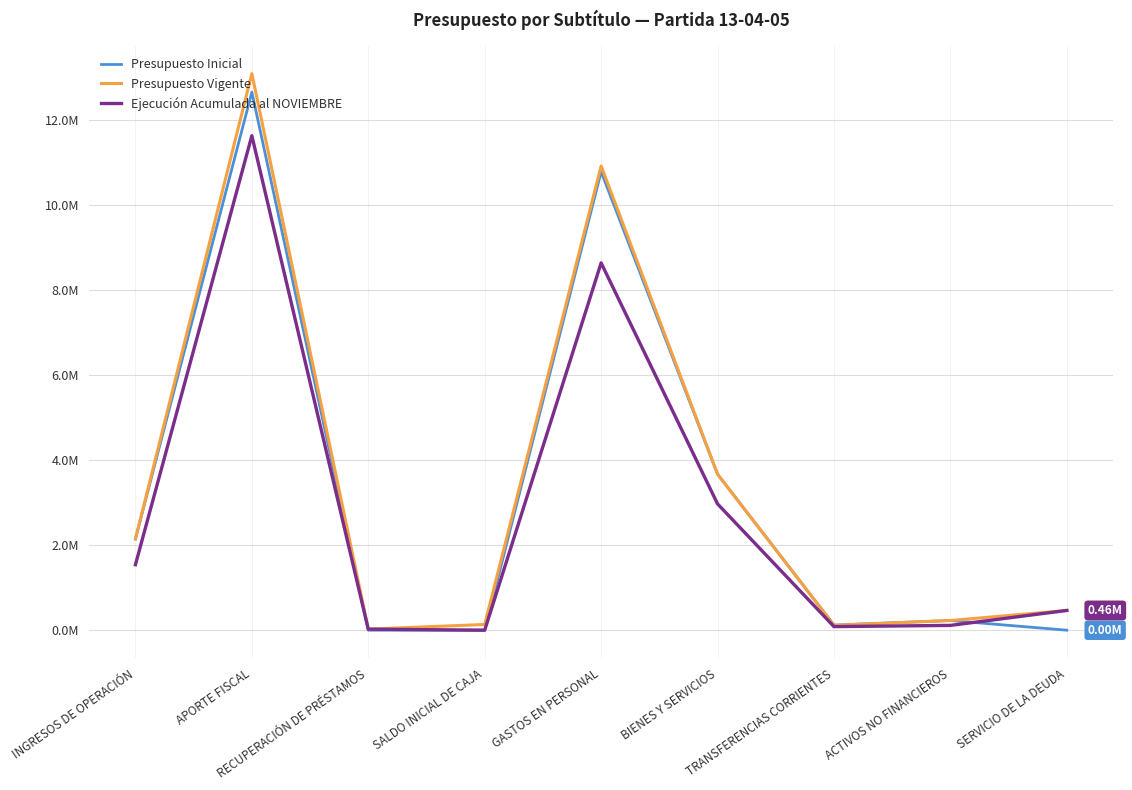

What are all the series names shown in the legend?

Presupuesto Inicial, Presupuesto Vigente, Ejecución Acumulada al NOVIEMBRE